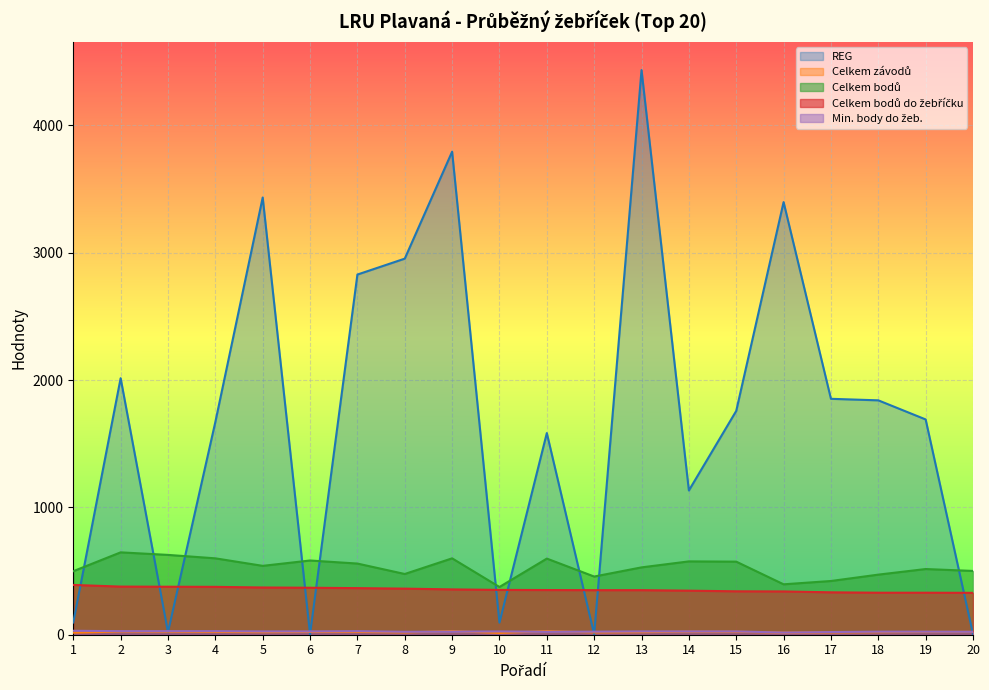

What are all the series names shown in the legend?

REG, Celkem závodů, Celkem bodů, Celkem bodů do žebříčku, Min. body do žeb.